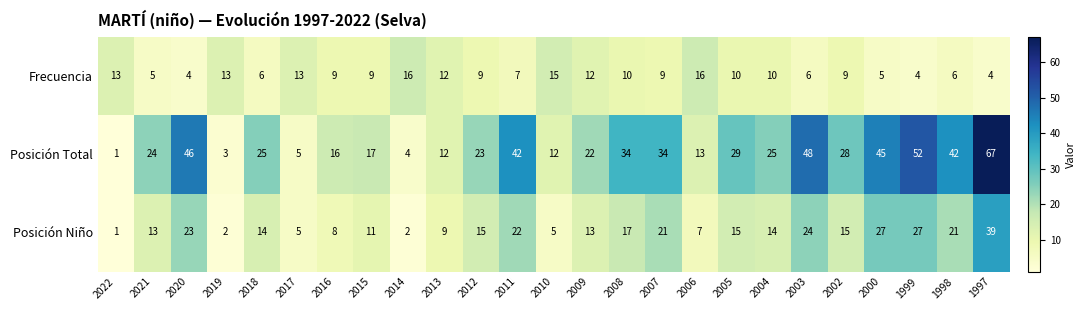

True or false: Posición Total has a value of 29 at 2005.

True